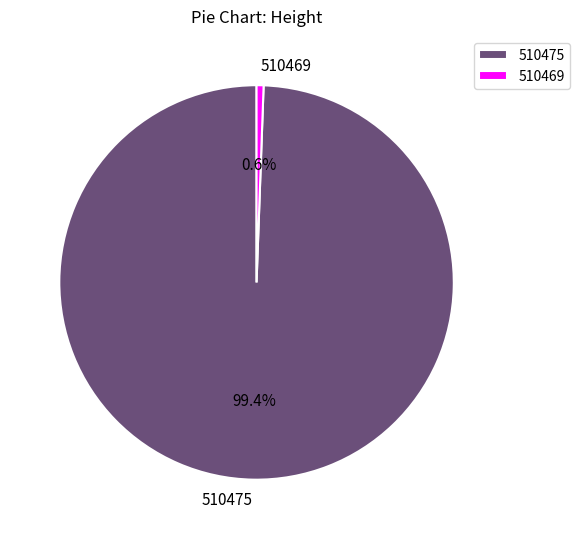

Does any single category account for the majority?

Yes